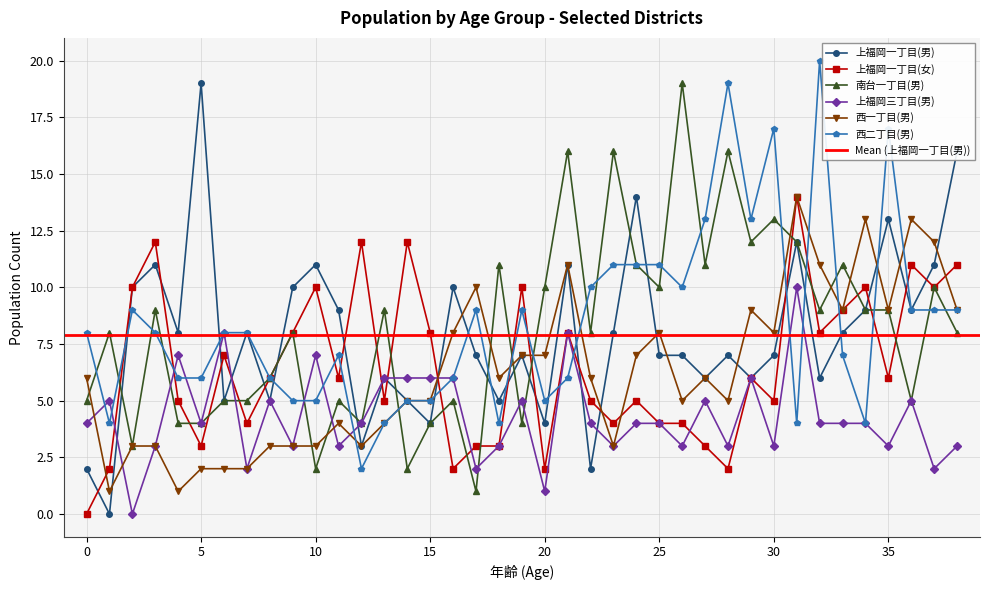

Rank the series at 33 from highest to lowest value.

南台一丁目(男), 上福岡一丁目(女), 西一丁目(男), 上福岡一丁目(男), 西二丁目(男), 上福岡三丁目(男)